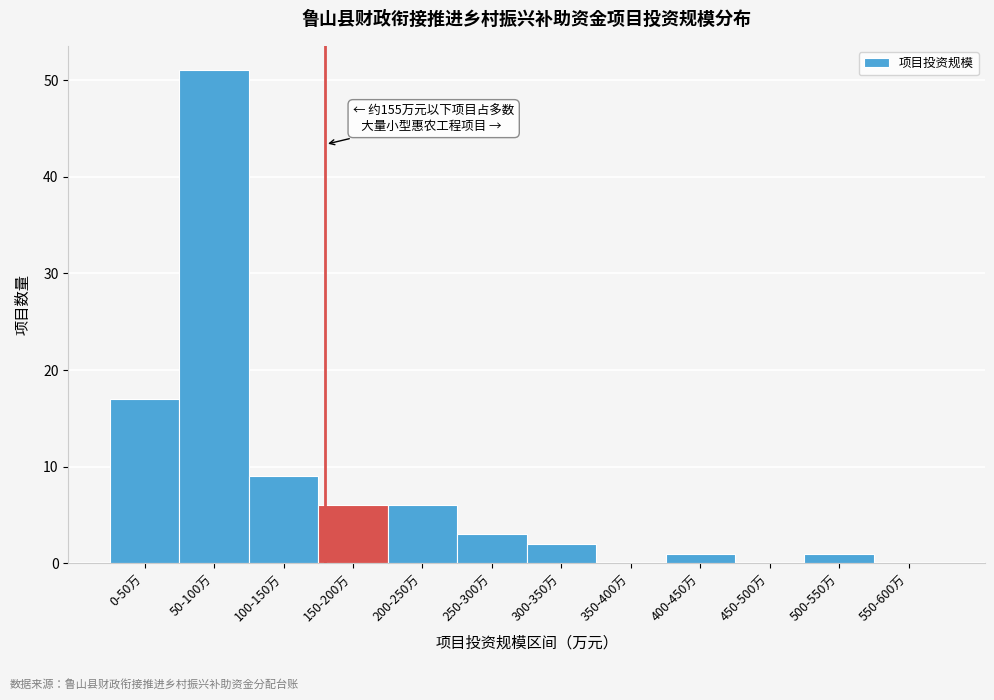

Reading left to right, what are all the values shown in this chart?

0-50万=17	50-100万=51	100-150万=9	150-200万=6	200-250万=6	250-300万=3	300-350万=2	350-400万=0	400-450万=1	450-500万=0	500-550万=1	550-600万=0